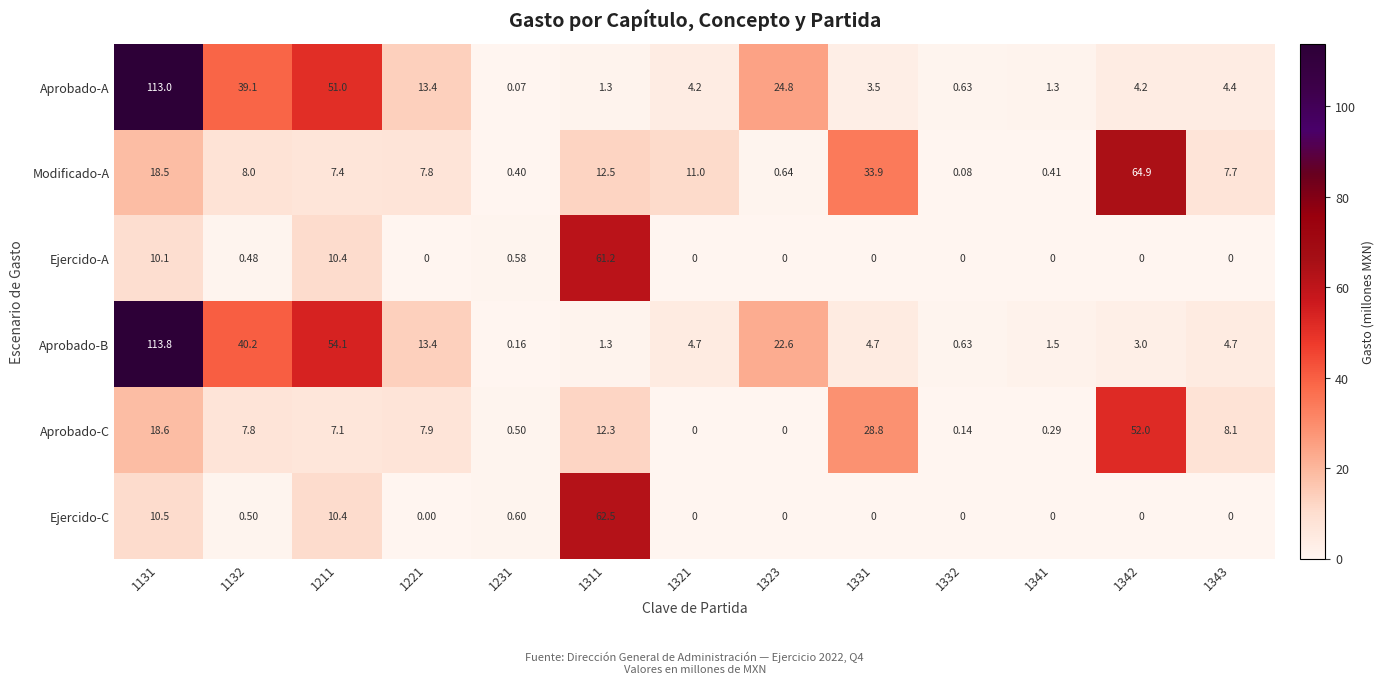

Rank the series by their maximum value, from highest to lowest.

Aprobado-B, Aprobado-A, Modificado-A, Ejercido-C, Ejercido-A, Aprobado-C